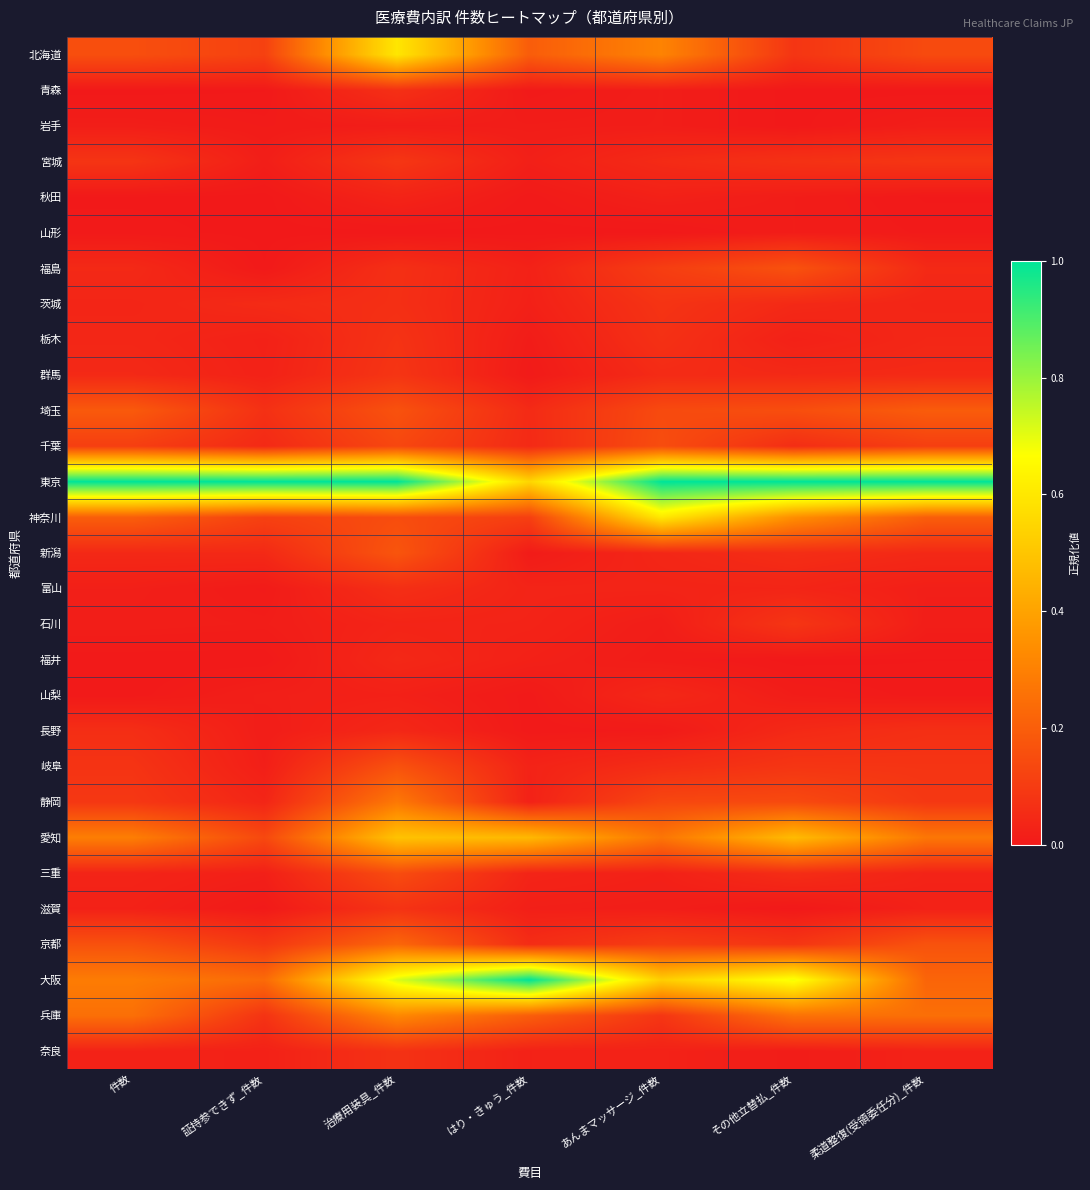

Reading left to right, what are all the values shown in this chart?

北海道: 件数=0.2	証持参できず_件数=0.1	治療用装具_件数=0.6	はり・きゅう_件数=0.2	あんまマッサージ_件数=0.3	その他立替払_件数=0.1	柔道整復(受領委任分)_件数=0.1
青森: 件数=0.0	証持参できず_件数=0.0	治療用装具_件数=0.1	はり・きゅう_件数=0.0	あんまマッサージ_件数=0.0	その他立替払_件数=0.0	柔道整復(受領委任分)_件数=0.0
岩手: 件数=0.0	証持参できず_件数=0.0	治療用装具_件数=0.0	はり・きゅう_件数=0.0	あんまマッサージ_件数=0.0	その他立替払_件数=0.0	柔道整復(受領委任分)_件数=0.0
宮城: 件数=0.1	証持参できず_件数=0.0	治療用装具_件数=0.1	はり・きゅう_件数=0.0	あんまマッサージ_件数=0.1	その他立替払_件数=0.1	柔道整復(受領委任分)_件数=0.1
秋田: 件数=0.0	証持参できず_件数=0.0	治療用装具_件数=0.0	はり・きゅう_件数=0.0	あんまマッサージ_件数=0.0	その他立替払_件数=0.0	柔道整復(受領委任分)_件数=0.0
山形: 件数=0.0	証持参できず_件数=0.0	治療用装具_件数=0.0	はり・きゅう_件数=0.0	あんまマッサージ_件数=0.0	その他立替払_件数=0.0	柔道整復(受領委任分)_件数=0.0
福島: 件数=0.0	証持参できず_件数=0.0	治療用装具_件数=0.1	はり・きゅう_件数=0.0	あんまマッサージ_件数=0.1	その他立替払_件数=0.2	柔道整復(受領委任分)_件数=0.0
茨城: 件数=0.0	証持参できず_件数=0.1	治療用装具_件数=0.1	はり・きゅう_件数=0.0	あんまマッサージ_件数=0.1	その他立替払_件数=0.0	柔道整復(受領委任分)_件数=0.0
栃木: 件数=0.0	証持参できず_件数=0.0	治療用装具_件数=0.1	はり・きゅう_件数=0.0	あんまマッサージ_件数=0.1	その他立替払_件数=0.0	柔道整復(受領委任分)_件数=0.0
群馬: 件数=0.0	証持参できず_件数=0.0	治療用装具_件数=0.1	はり・きゅう_件数=0.0	あんまマッサージ_件数=0.1	その他立替払_件数=0.0	柔道整復(受領委任分)_件数=0.0
埼玉: 件数=0.2	証持参できず_件数=0.1	治療用装具_件数=0.2	はり・きゅう_件数=0.1	あんまマッサージ_件数=0.1	その他立替払_件数=0.2	柔道整復(受領委任分)_件数=0.2
千葉: 件数=0.1	証持参できず_件数=0.0	治療用装具_件数=0.1	はり・きゅう_件数=0.0	あんまマッサージ_件数=0.1	その他立替払_件数=0.1	柔道整復(受領委任分)_件数=0.1
東京: 件数=1.0	証持参できず_件数=1.0	治療用装具_件数=1.0	はり・きゅう_件数=0.5	あんまマッサージ_件数=1.0	その他立替払_件数=1.0	柔道整復(受領委任分)_件数=1.0
神奈川: 件数=0.2	証持参できず_件数=0.1	治療用装具_件数=0.2	はり・きゅう_件数=0.1	あんまマッサージ_件数=0.6	その他立替払_件数=0.3	柔道整復(受領委任分)_件数=0.2
新潟: 件数=0.0	証持参できず_件数=0.0	治療用装具_件数=0.2	はり・きゅう_件数=0.0	あんまマッサージ_件数=0.0	その他立替払_件数=0.1	柔道整復(受領委任分)_件数=0.0
富山: 件数=0.0	証持参できず_件数=0.0	治療用装具_件数=0.1	はり・きゅう_件数=0.0	あんまマッサージ_件数=0.0	その他立替払_件数=0.0	柔道整復(受領委任分)_件数=0.0
石川: 件数=0.0	証持参できず_件数=0.0	治療用装具_件数=0.0	はり・きゅう_件数=0.0	あんまマッサージ_件数=0.0	その他立替払_件数=0.1	柔道整復(受領委任分)_件数=0.0
福井: 件数=0.0	証持参できず_件数=0.0	治療用装具_件数=0.0	はり・きゅう_件数=0.0	あんまマッサージ_件数=0.0	その他立替払_件数=0.0	柔道整復(受領委任分)_件数=0.0
山梨: 件数=0.0	証持参できず_件数=0.0	治療用装具_件数=0.0	はり・きゅう_件数=0.0	あんまマッサージ_件数=0.0	その他立替払_件数=0.0	柔道整復(受領委任分)_件数=0.0
長野: 件数=0.1	証持参できず_件数=0.0	治療用装具_件数=0.0	はり・きゅう_件数=0.0	あんまマッサージ_件数=0.0	その他立替払_件数=0.0	柔道整復(受領委任分)_件数=0.1
岐阜: 件数=0.1	証持参できず_件数=0.0	治療用装具_件数=0.2	はり・きゅう_件数=0.0	あんまマッサージ_件数=0.1	その他立替払_件数=0.1	柔道整復(受領委任分)_件数=0.1
静岡: 件数=0.1	証持参できず_件数=0.0	治療用装具_件数=0.3	はり・きゅう_件数=0.0	あんまマッサージ_件数=0.1	その他立替払_件数=0.1	柔道整復(受領委任分)_件数=0.1
愛知: 件数=0.3	証持参できず_件数=0.1	治療用装具_件数=0.5	はり・きゅう_件数=0.5	あんまマッサージ_件数=0.3	その他立替払_件数=0.5	柔道整復(受領委任分)_件数=0.3
三重: 件数=0.0	証持参できず_件数=0.0	治療用装具_件数=0.1	はり・きゅう_件数=0.0	あんまマッサージ_件数=0.0	その他立替払_件数=0.1	柔道整復(受領委任分)_件数=0.0
滋賀: 件数=0.0	証持参できず_件数=0.0	治療用装具_件数=0.1	はり・きゅう_件数=0.0	あんまマッサージ_件数=0.0	その他立替払_件数=0.0	柔道整復(受領委任分)_件数=0.0
京都: 件数=0.2	証持参できず_件数=0.1	治療用装具_件数=0.2	はり・きゅう_件数=0.1	あんまマッサージ_件数=0.1	その他立替払_件数=0.1	柔道整復(受領委任分)_件数=0.2
大阪: 件数=0.3	証持参できず_件数=0.2	治療用装具_件数=0.7	はり・きゅう_件数=1.0	あんまマッサージ_件数=0.5	その他立替払_件数=0.7	柔道整復(受領委任分)_件数=0.2
兵庫: 件数=0.3	証持参できず_件数=0.1	治療用装具_件数=0.3	はり・きゅう_件数=0.2	あんまマッサージ_件数=0.1	その他立替払_件数=0.3	柔道整復(受領委任分)_件数=0.2
奈良: 件数=0.0	証持参できず_件数=0.0	治療用装具_件数=0.1	はり・きゅう_件数=0.0	あんまマッサージ_件数=0.0	その他立替払_件数=0.0	柔道整復(受領委任分)_件数=0.0